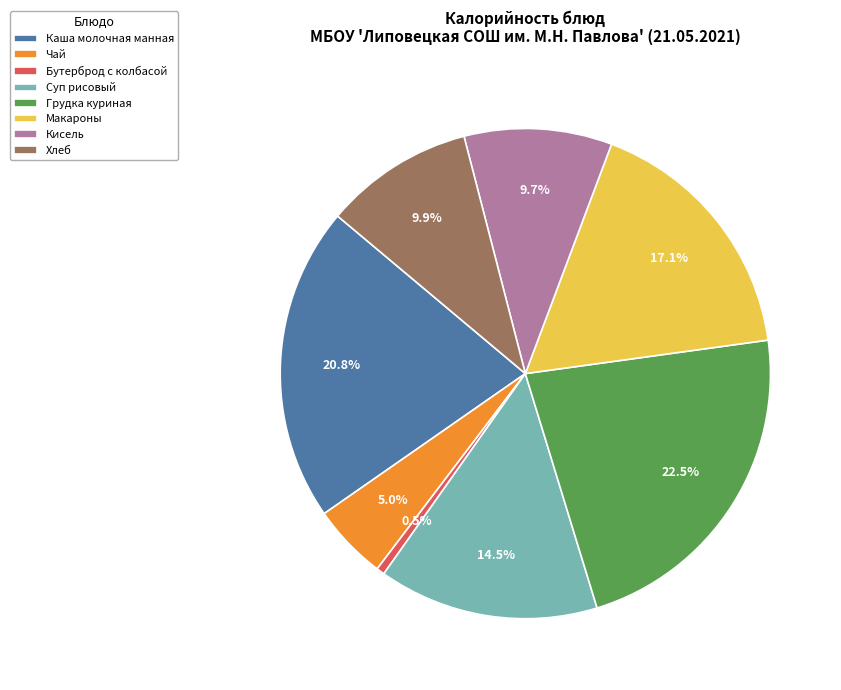

What is the smallest slice in the pie chart?

Бутерброд с колбасой